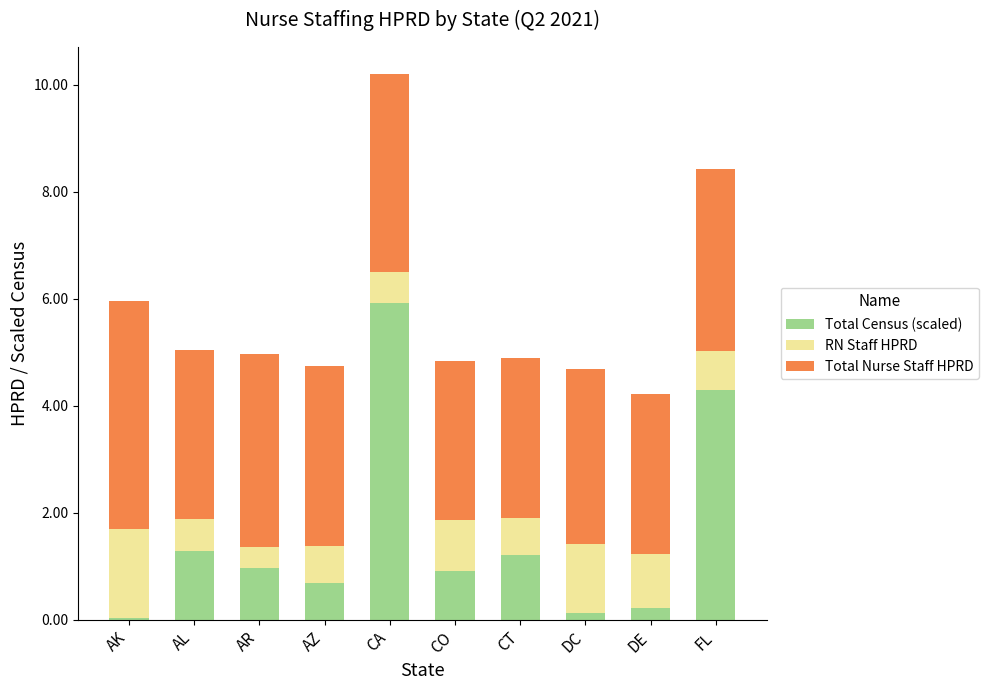

At which label does Total Census (scaled) reach its peak?

CA